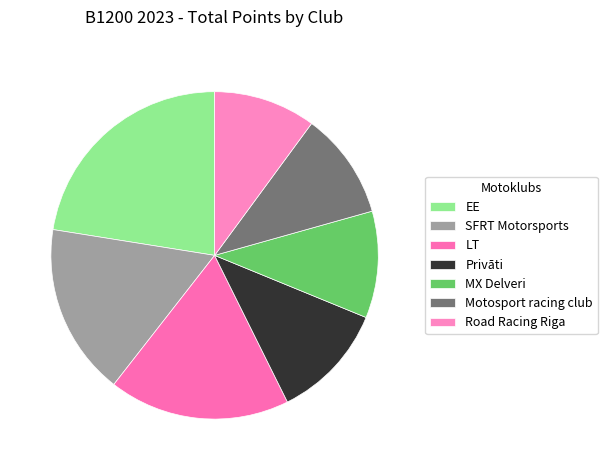

Is it true that SFRT Motorsports is 28% of the pie?

False